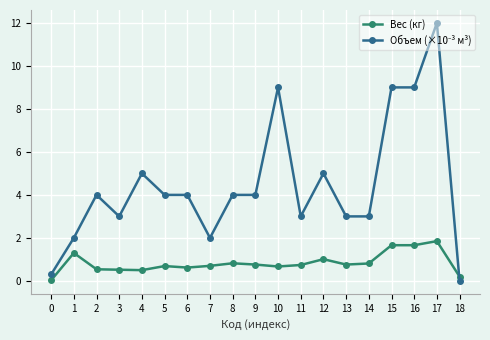

Count the number of categories in the chart.

19